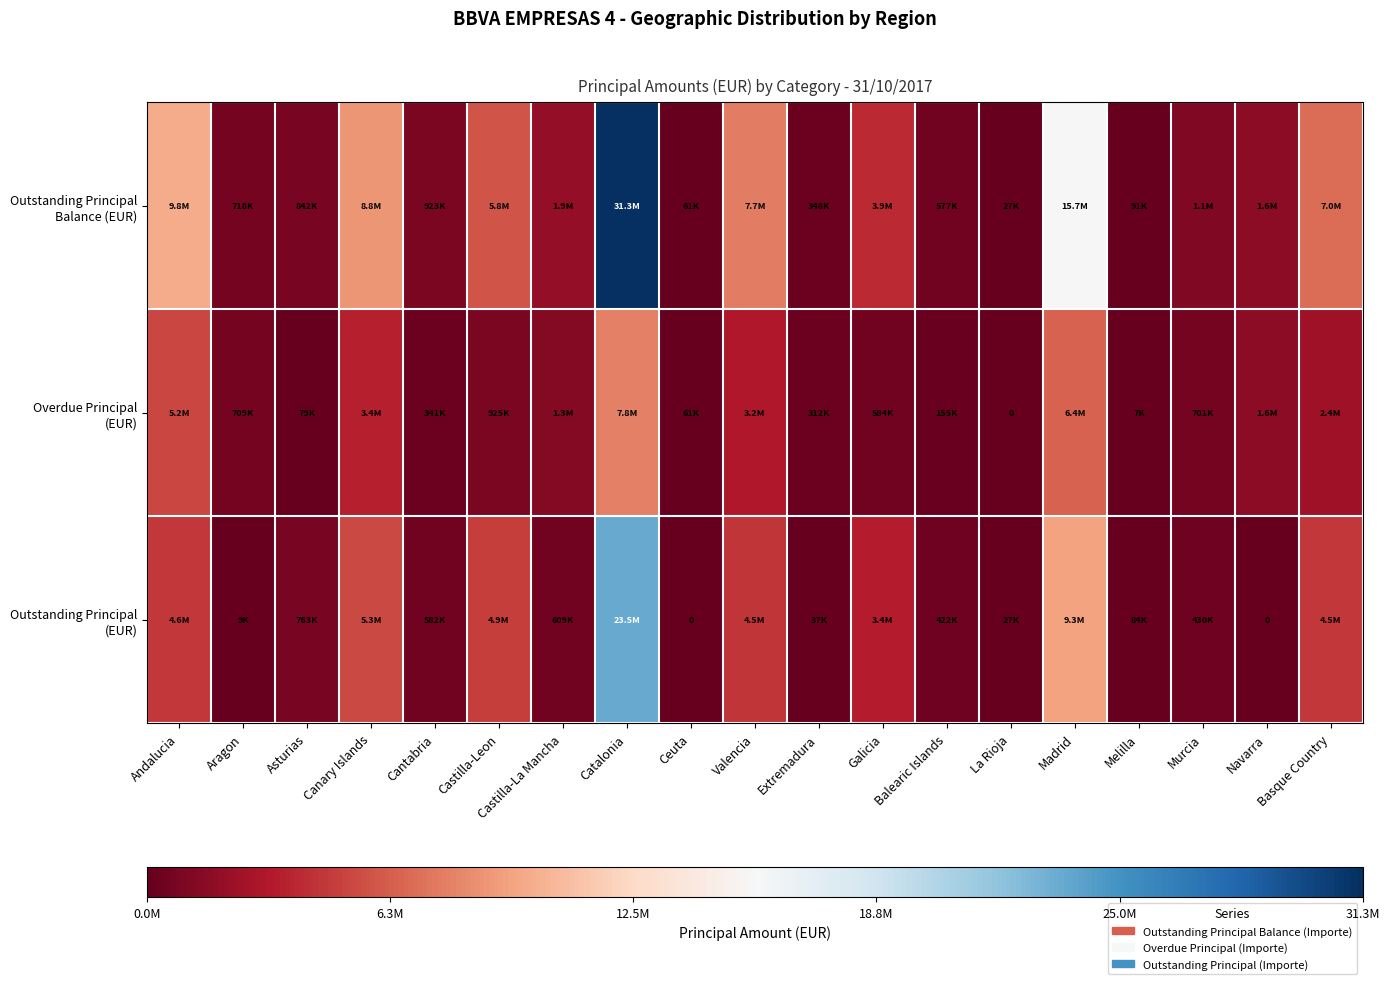

At which label does Outstanding Principal (EUR) first exceed 608862?

Andalucia